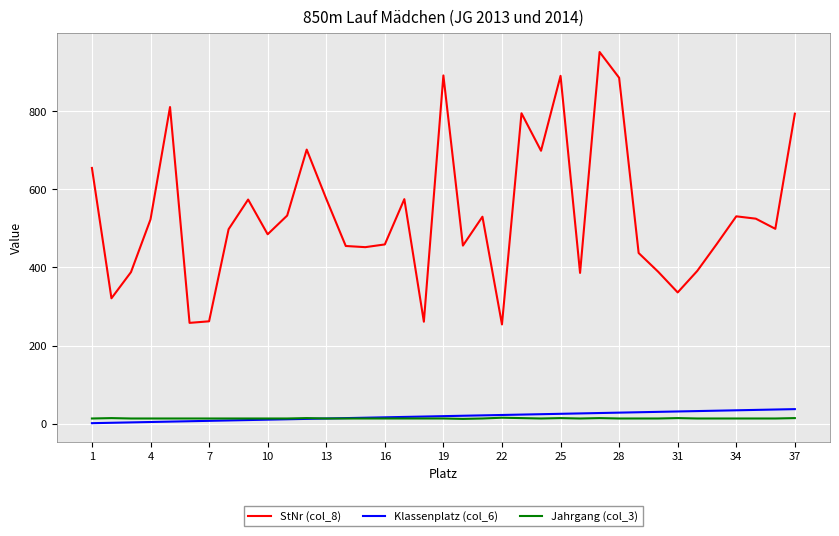

Which series has the largest range (max minus min)?

StNr (col_8)